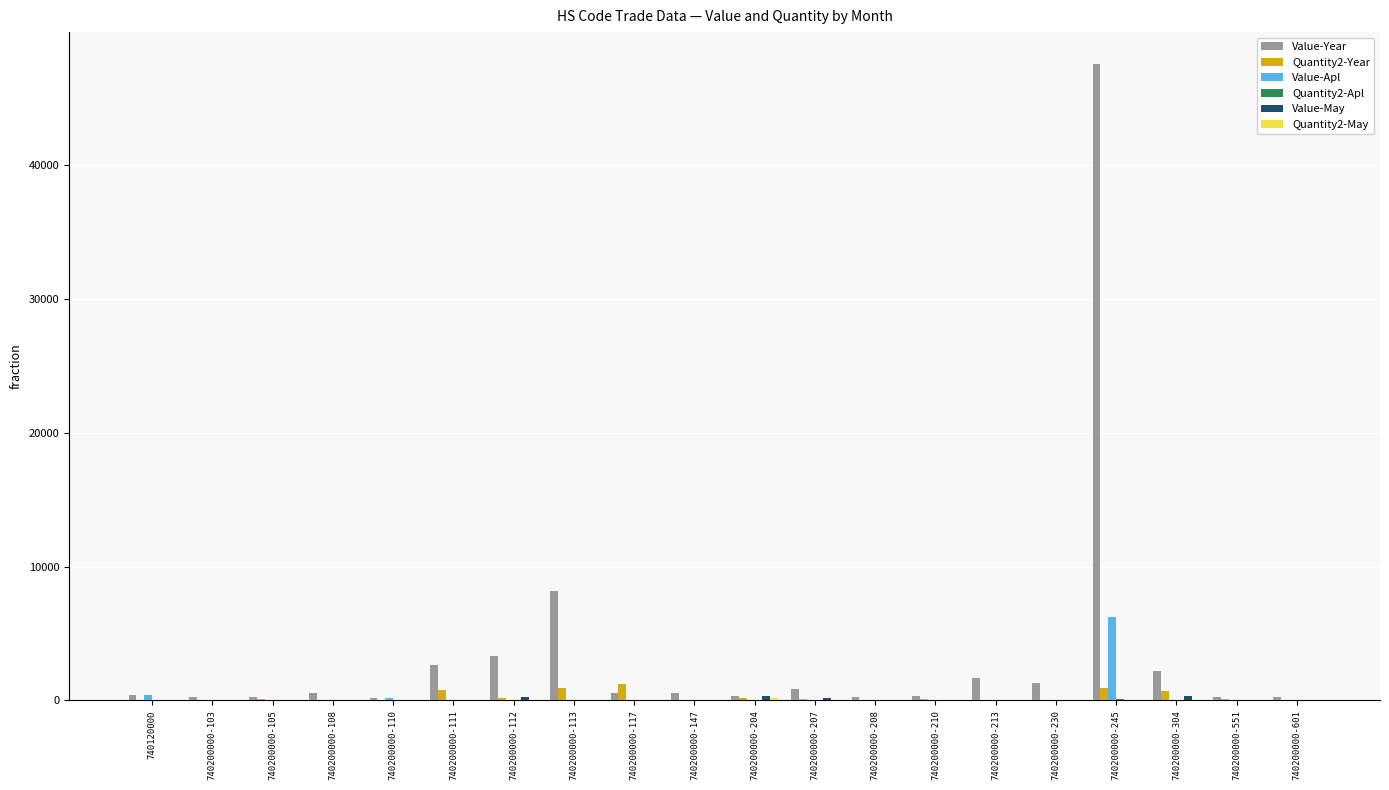

What is the sum of all Value-Apl values?

6833